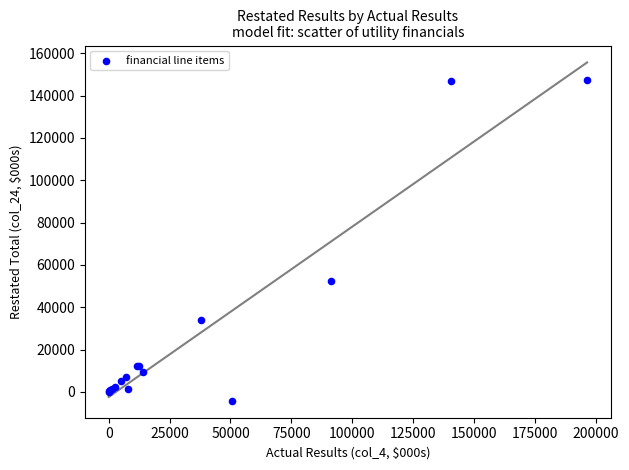

What Y value in the scatter plot is closest to 71699?

52478